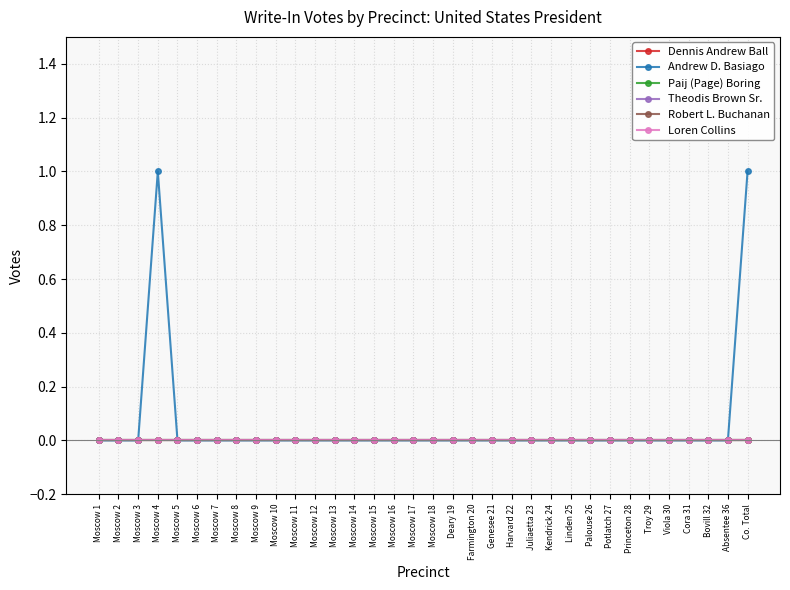

How many lines are shown in the chart?

6